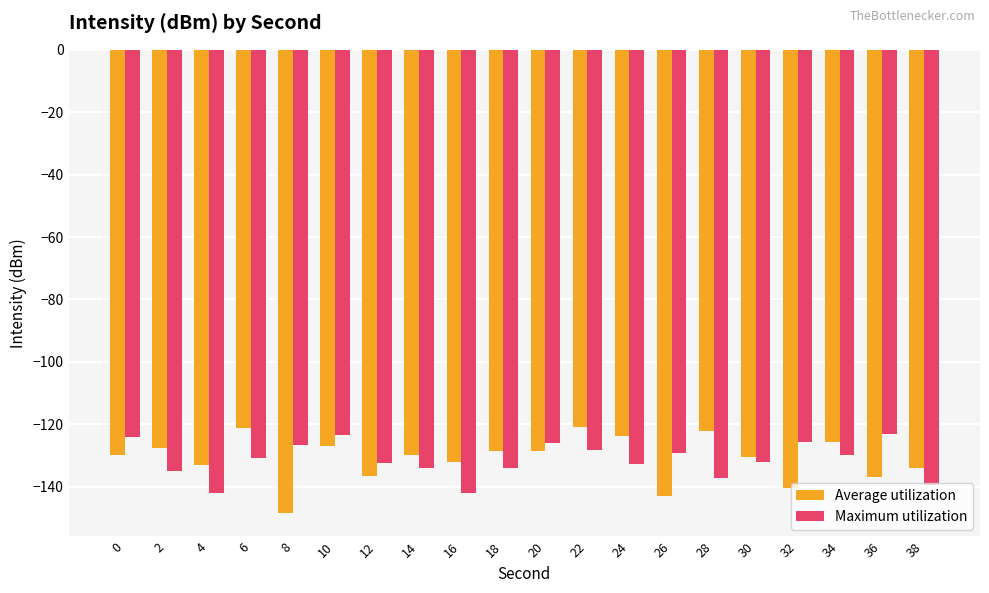

True or false: Maximum utilization has a value of -216.2 at 16.

False